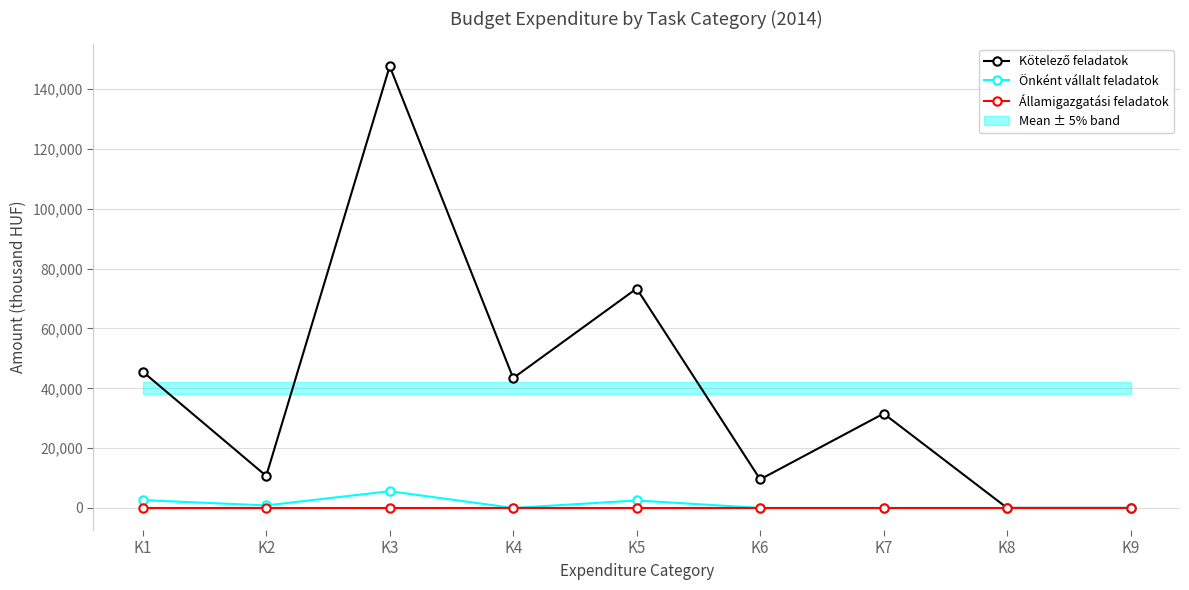

Count the number of categories in the chart.

9